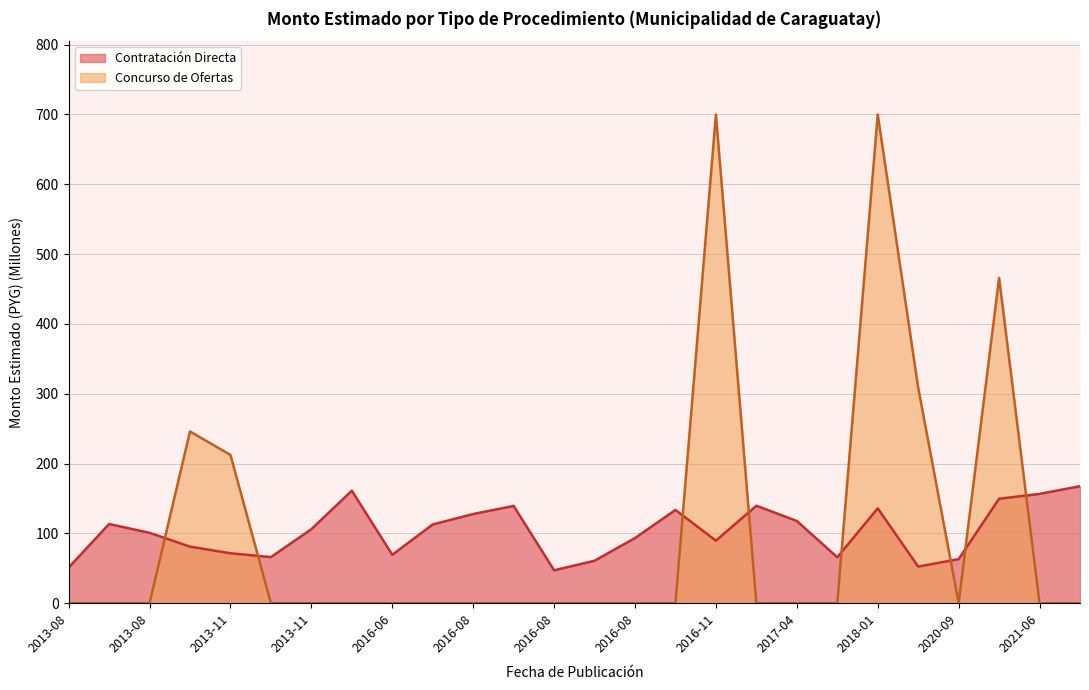

At which label is Contratación Directa closest to 107?

2013-11